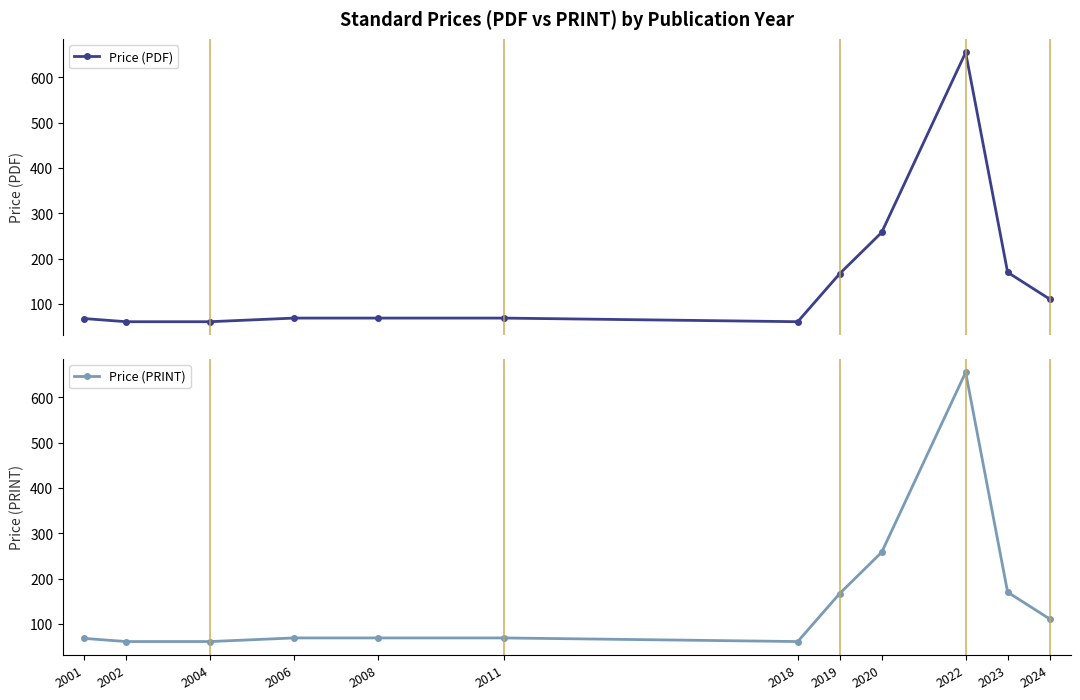

Which label corresponds to the largest value in the chart?

2022